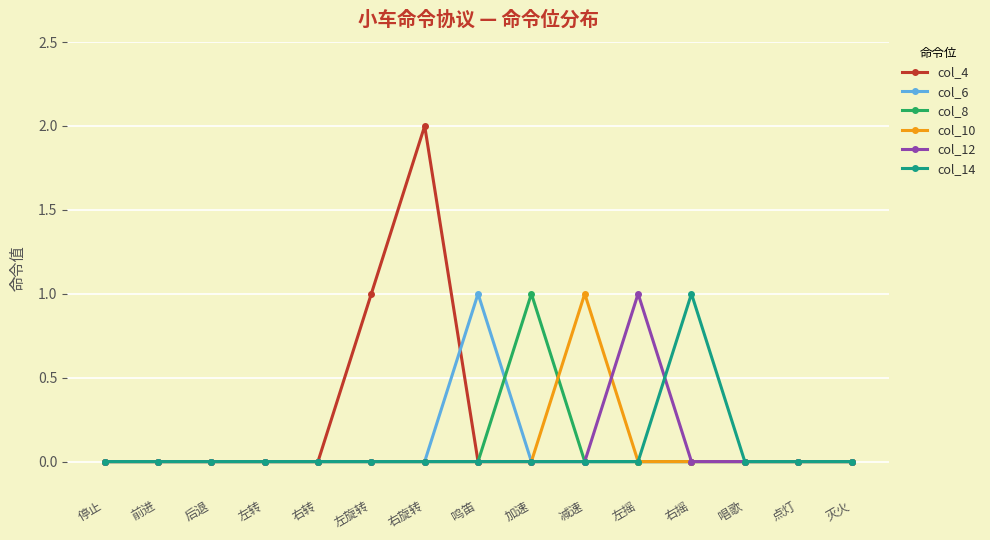

What are all the series names shown in the legend?

col_4, col_6, col_8, col_10, col_12, col_14